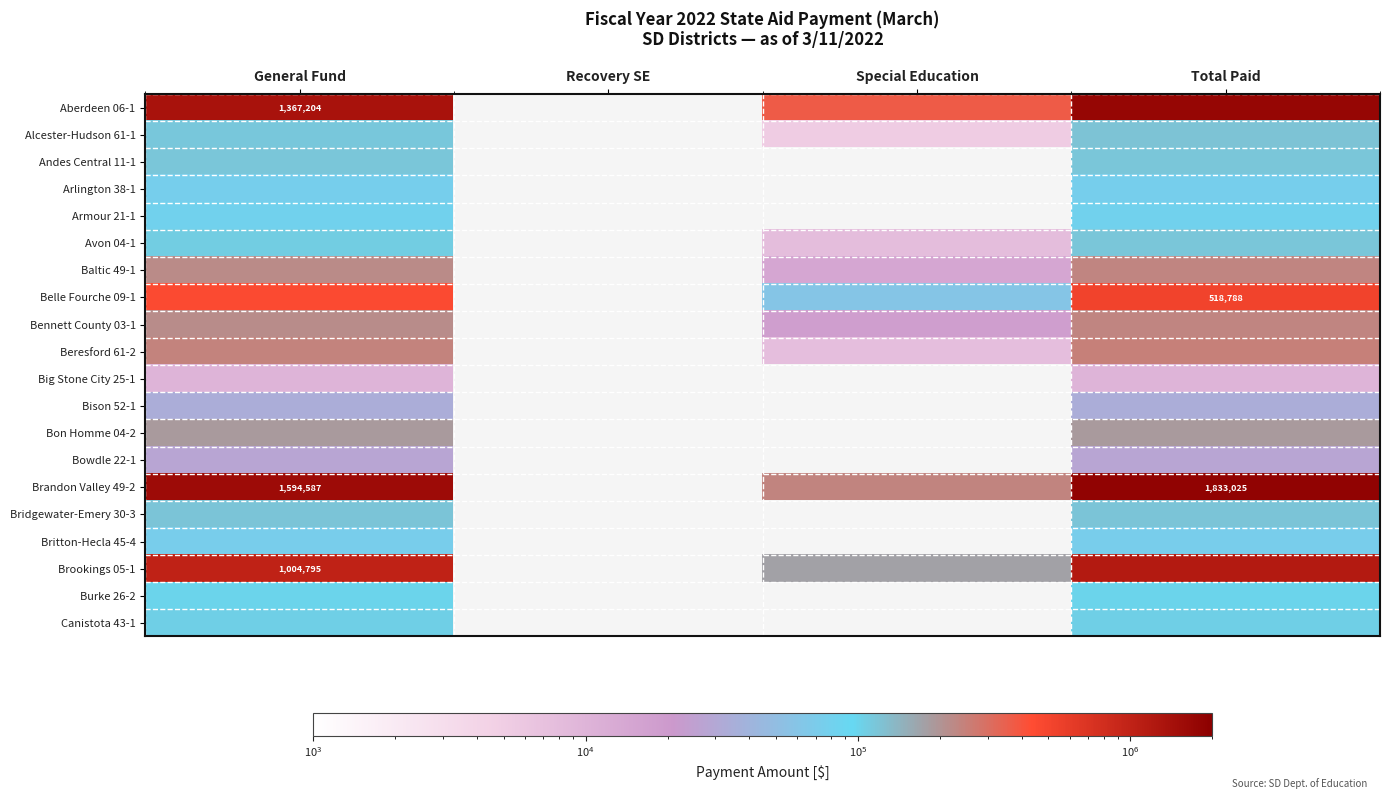

Is it true that Brandon Valley 49-2 equals 2308010 at General Fund?

False